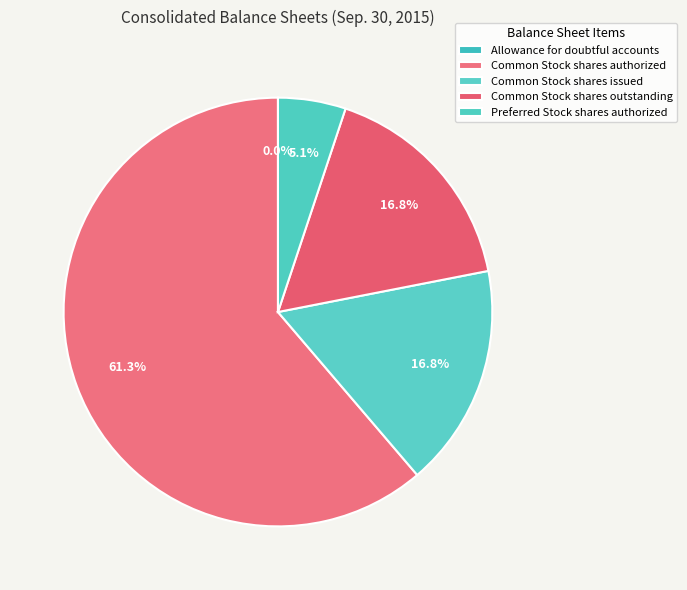

The Preferred Stock shares authorized slice represents 19% of the pie. True or false?

False